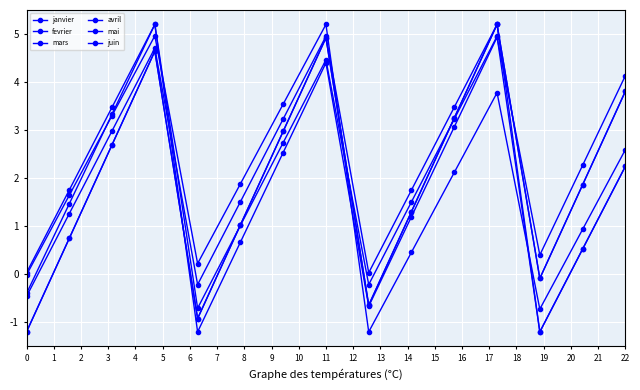

What is the average value of the fevrier series?

2.0